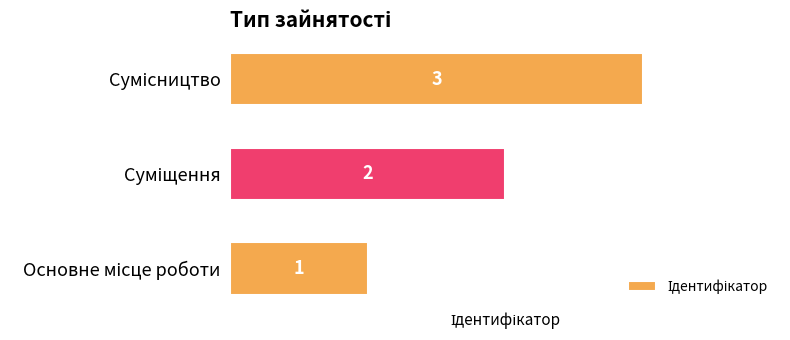

What is the maximum value shown in the chart?

3